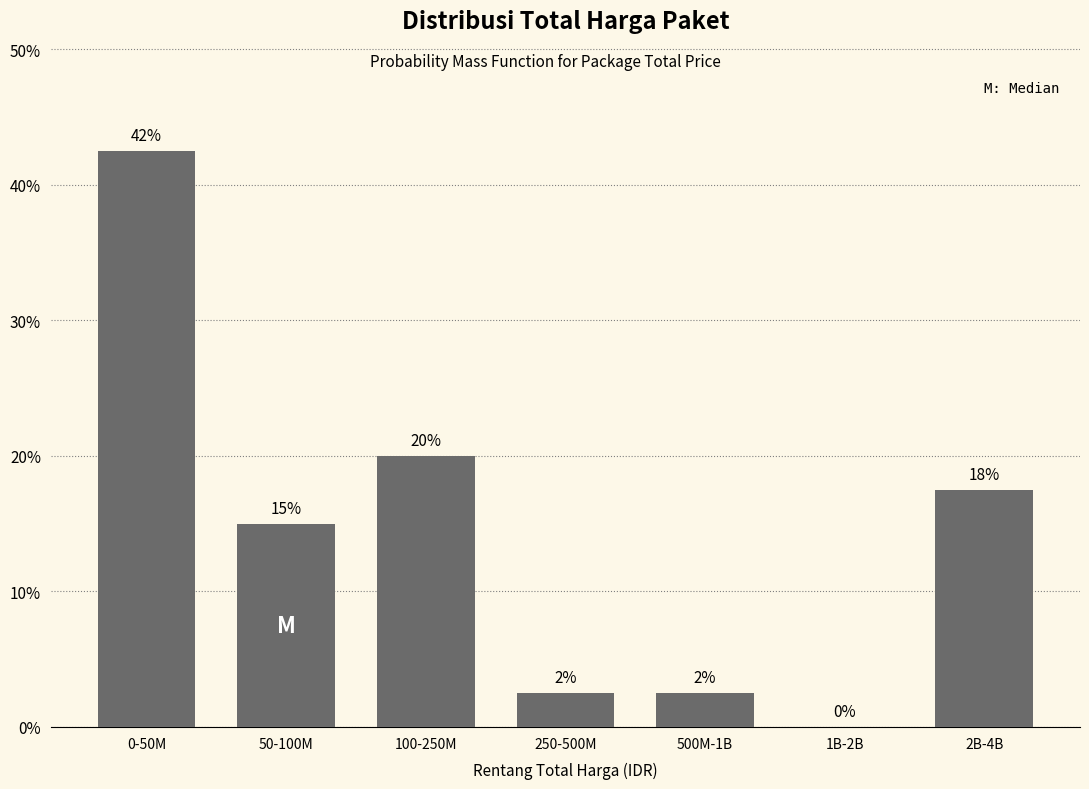

Are the bars horizontal?

No